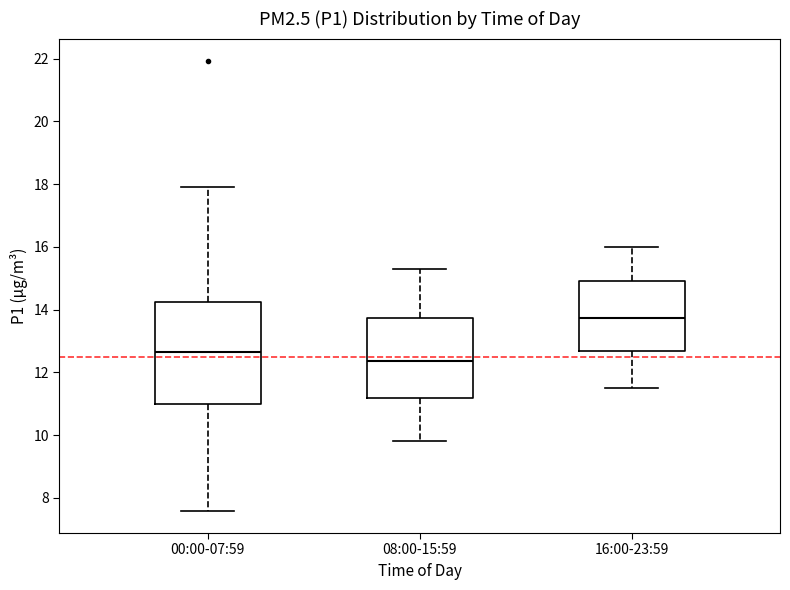

Reading left to right, read every box against the y-axis: the position of its median line, the range the box covers, and the ends of its whiskers. The values are not printed on the chart, so give them approximately, as read against the axis.

00:00-07:59: median 12.6, box 11.0 to 14.2, whiskers 7.6 to 18.0
08:00-15:59: median 12.4, box 11.2 to 13.8, whiskers 9.8 to 15.4
16:00-23:59: median 13.8, box 12.6 to 15.0, whiskers 11.6 to 16.0